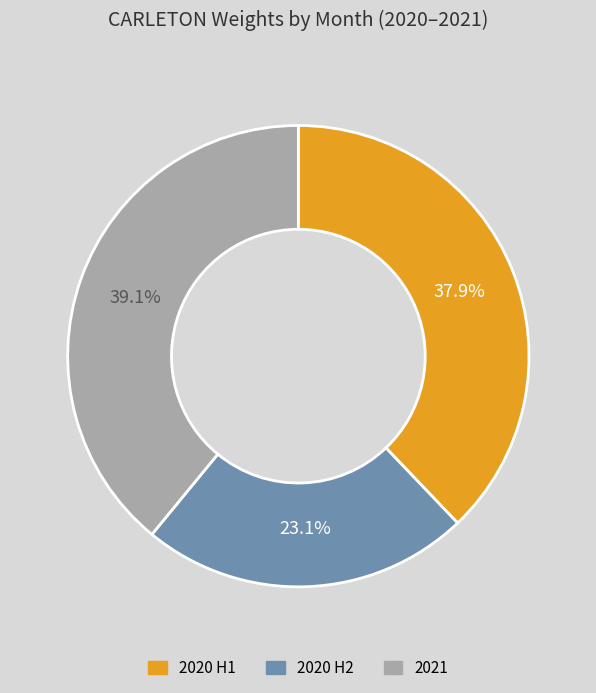

Is there a majority slice in this chart?

No